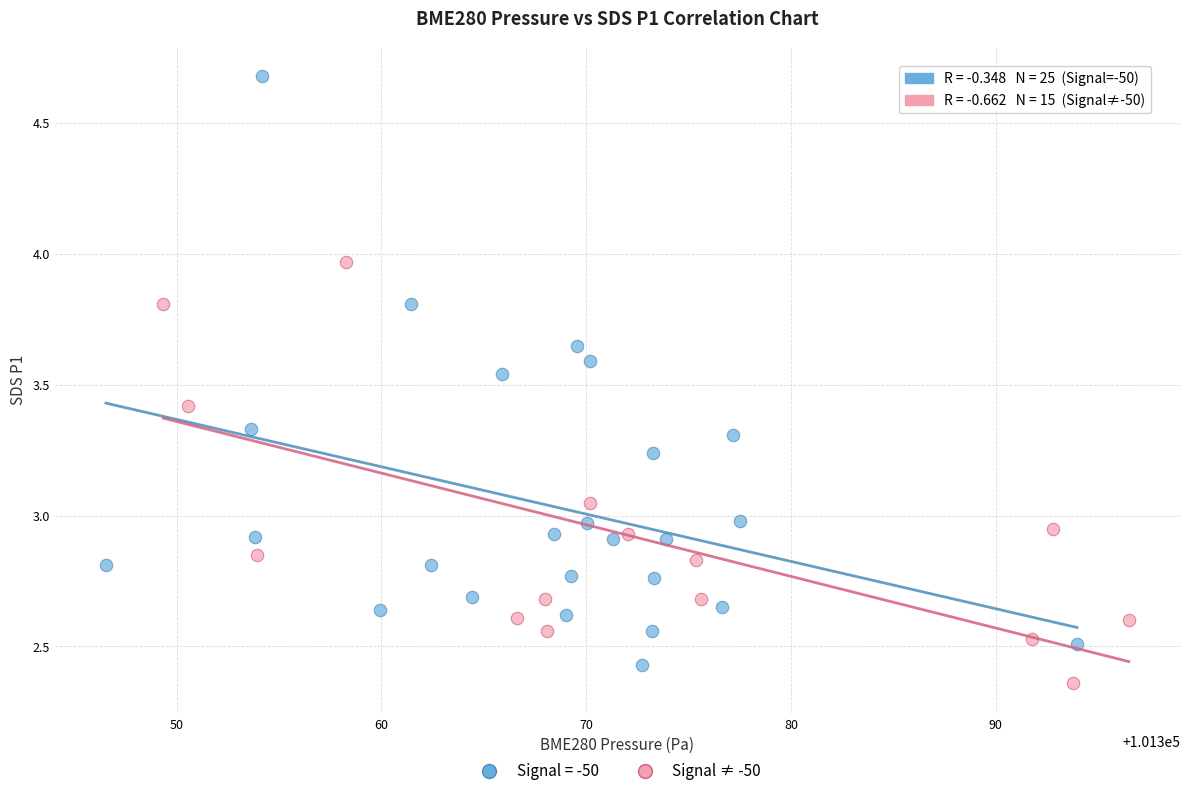

Which series reaches the maximum Y coordinate?

Signal = -50